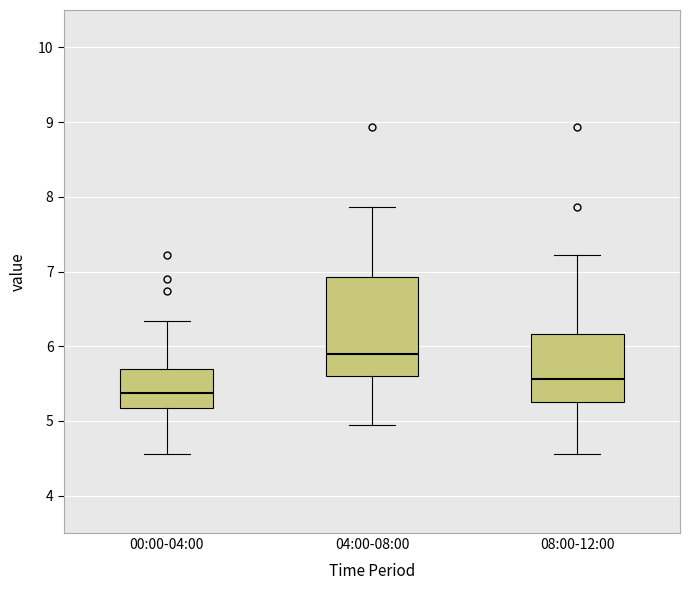

Reading left to right, read every box against the y-axis: the position of its median line, the range the box covers, and the ends of its whiskers. The values are not printed on the chart, so give them approximately, as read against the axis.

00:00-04:00: median 5.4, box 5.2 to 5.7, whiskers 4.6 to 6.3
04:00-08:00: median 5.9, box 5.6 to 6.9, whiskers 4.9 to 7.9
08:00-12:00: median 5.6, box 5.3 to 6.2, whiskers 4.6 to 7.2